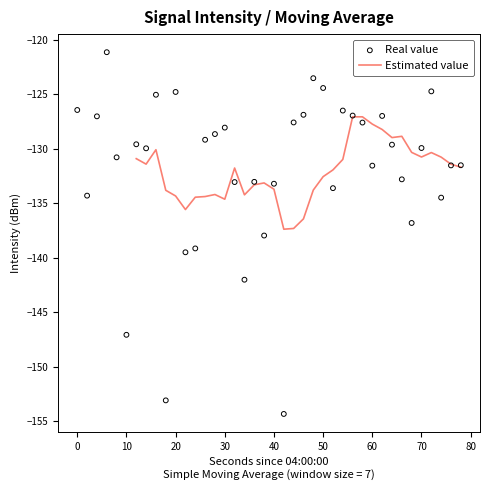

The value of Estimated value at 30 is -134.6. True or false?

True